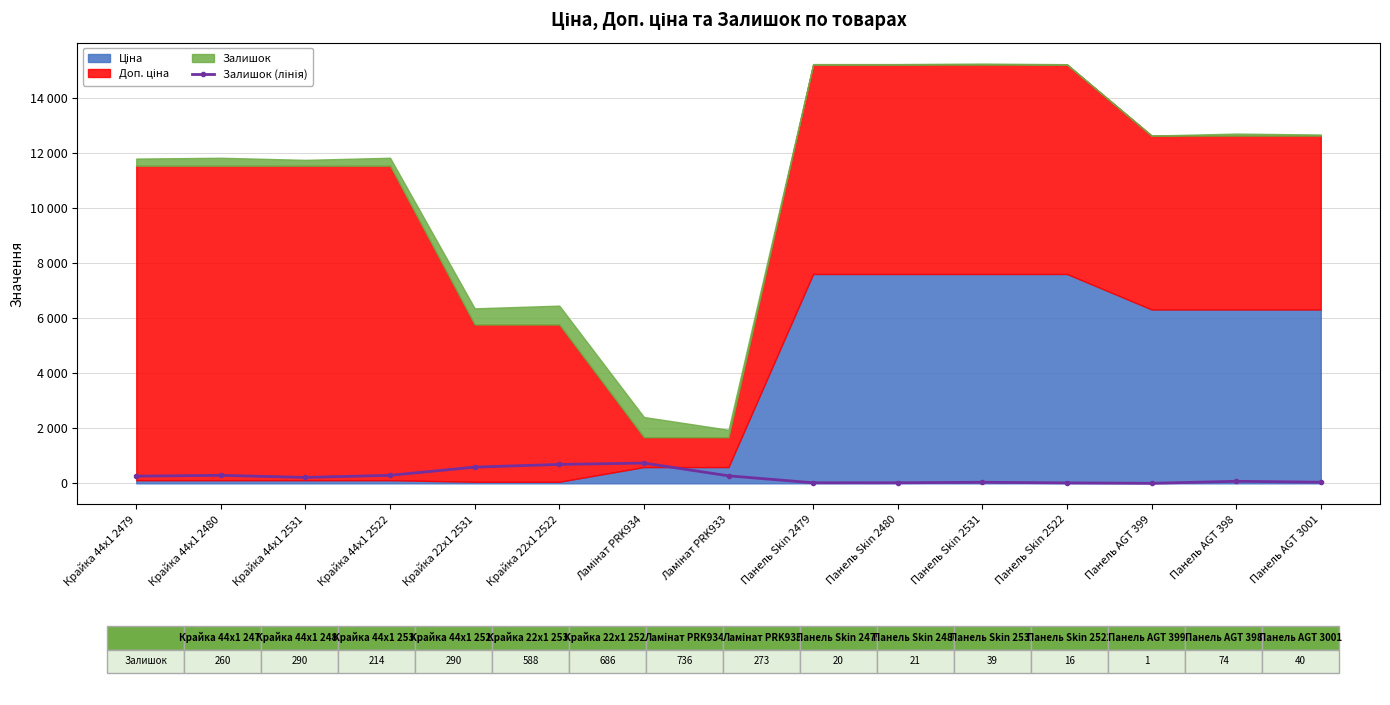

Rank the categories by value from highest to lowest.

Ламінат PRK934, Крайка 22x1 2522, Крайка 22x1 2531, Крайка 44x1 2480, Крайка 44x1 2522, Ламінат PRK933, Крайка 44x1 2479, Крайка 44x1 2531, Панель AGT 398, Панель AGT 3001, Панель Skin 2531, Панель Skin 2480, Панель Skin 2479, Панель Skin 2522, Панель AGT 399